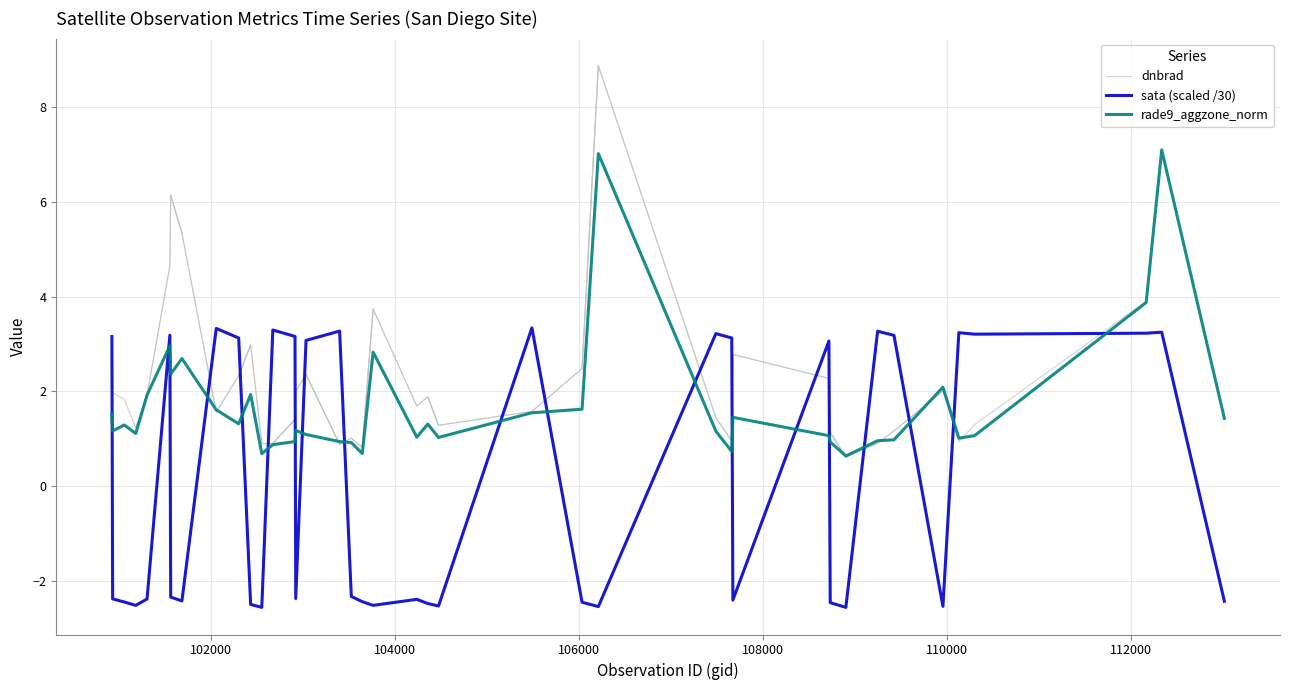

Which series ends up on top after the final intersection of sata (scaled /30) and rade9_aggzone_norm?

rade9_aggzone_norm